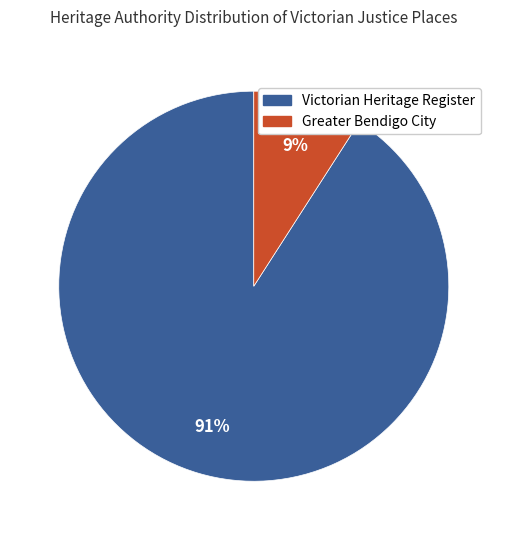

Does any single category account for the majority?

Yes